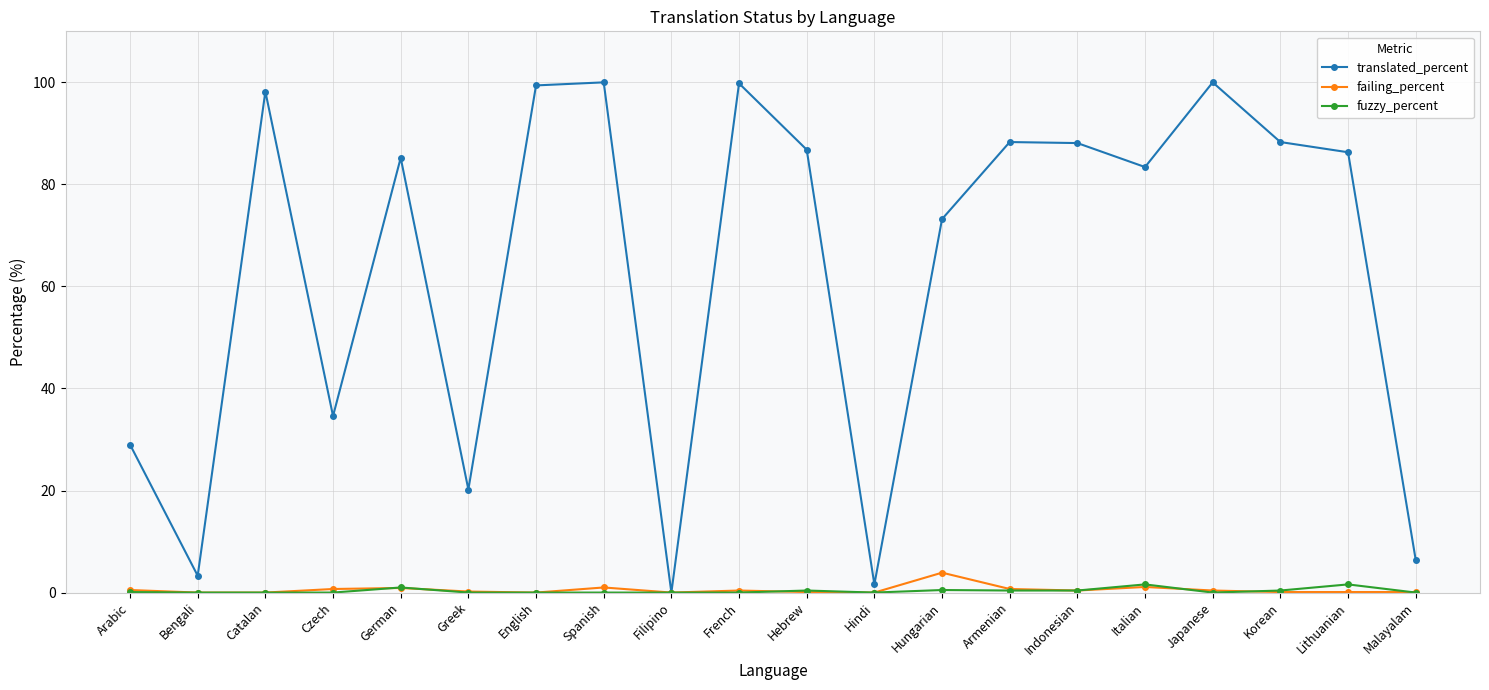

Which category has the lowest value in the translated_percent series?

Filipino